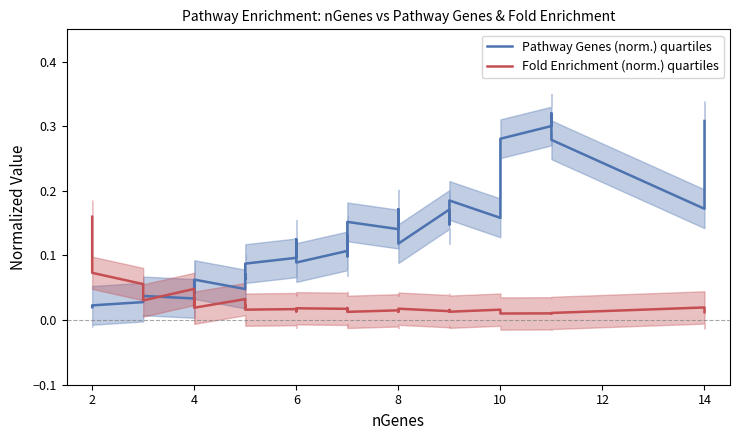

How many lines are shown in the chart?

2